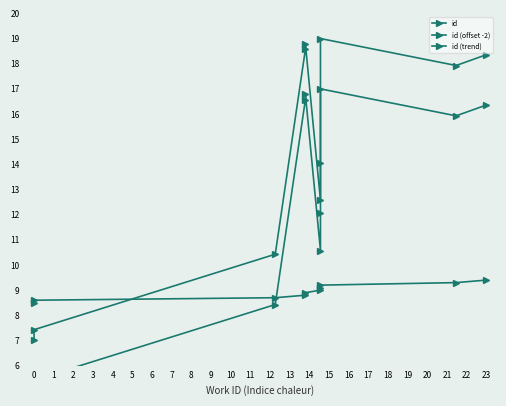

Where does the id series first go above 17?

3